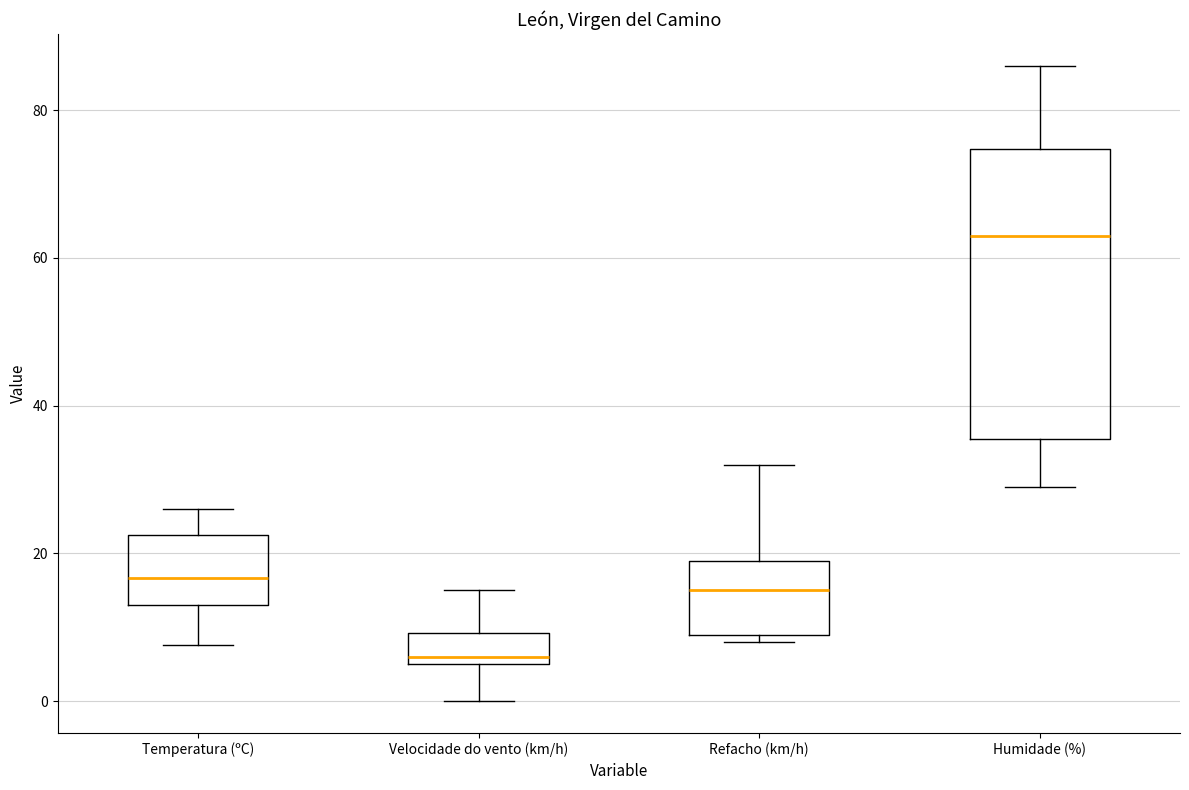

Which box is the tallest, from its lower edge to its upper edge?

Humidade (%)